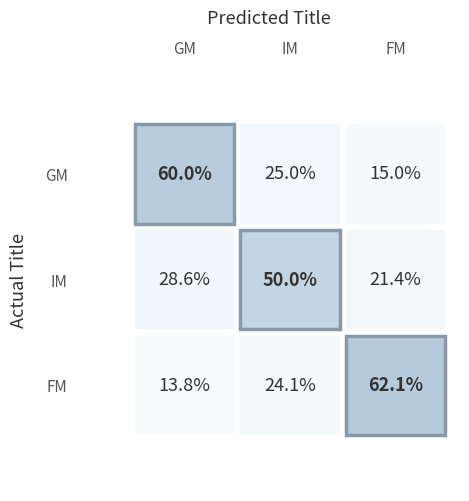

Reading left to right, transcribe all the data shown in this chart.

GM: GM=12	IM=5	FM=3
IM: GM=8	IM=14	FM=6
FM: GM=4	IM=7	FM=18